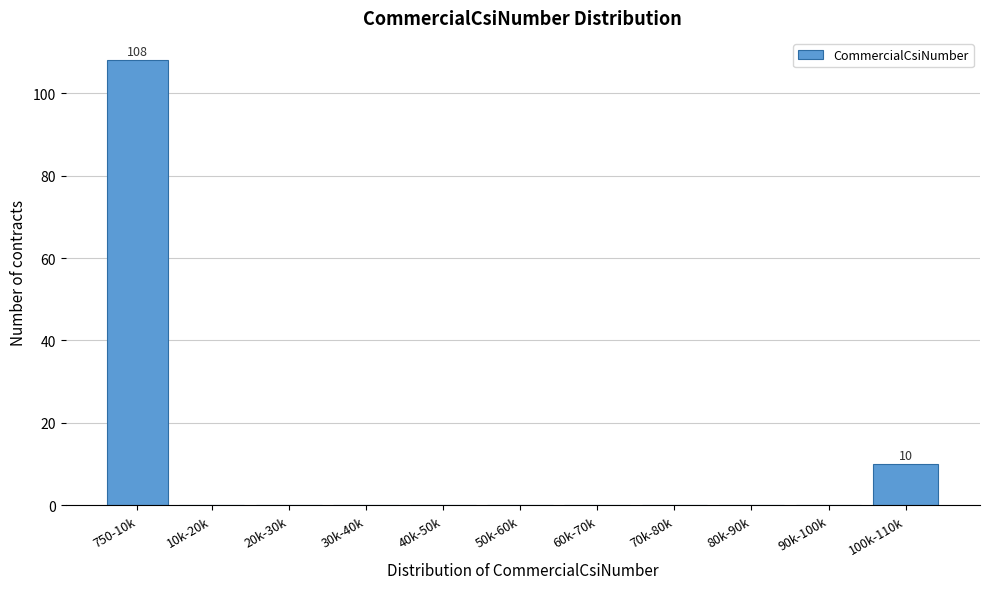

Reading left to right, list all the values displayed in this chart.

750-10k=108	10k-20k=0	20k-30k=0	30k-40k=0	40k-50k=0	50k-60k=0	60k-70k=0	70k-80k=0	80k-90k=0	90k-100k=0	100k-110k=10